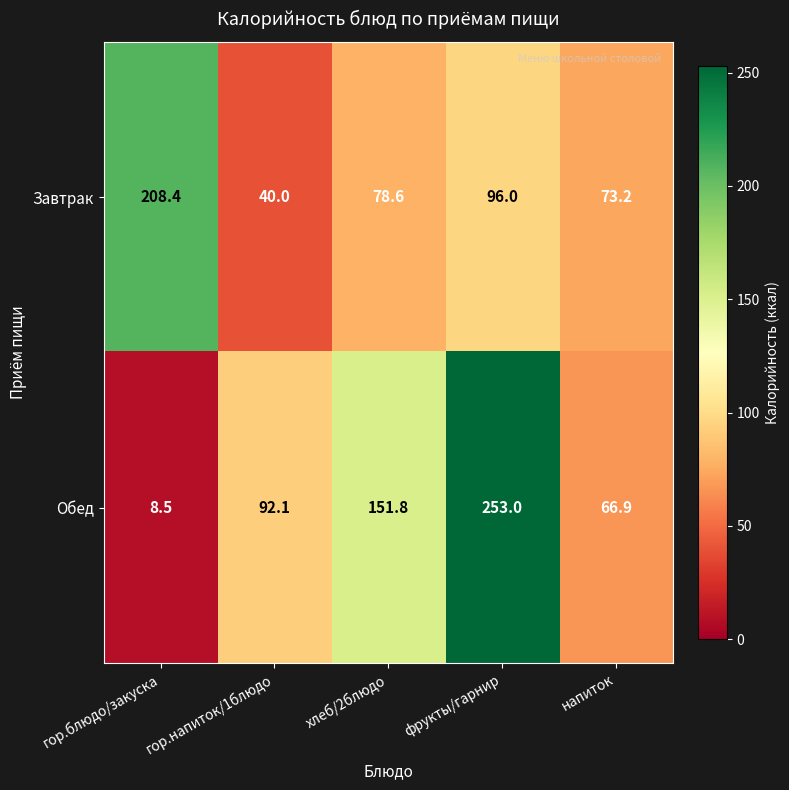

What is the difference between the Завтрак values at гор.напиток/1блюдо and хлеб/2блюдо?

38.6